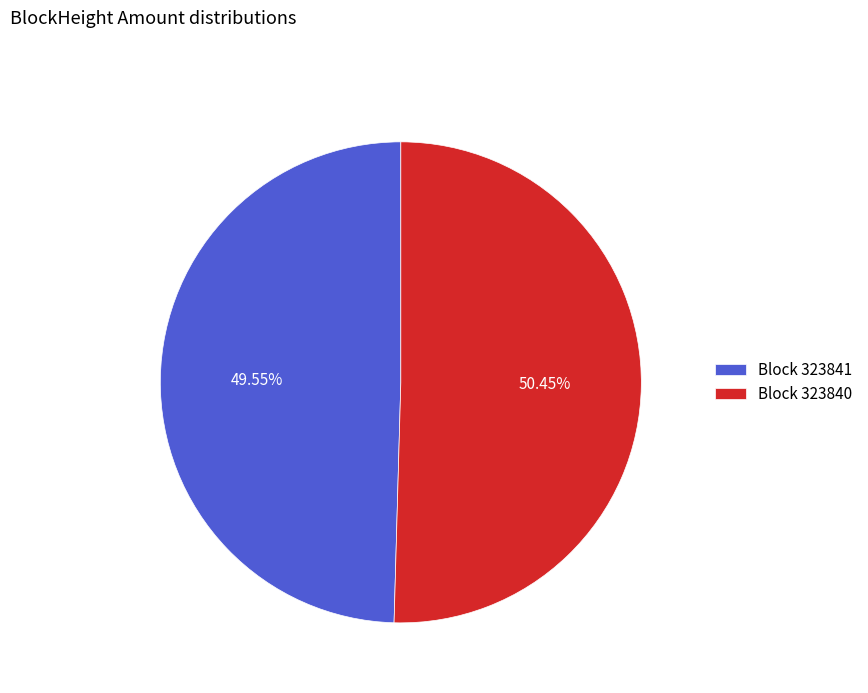

Is there a majority slice in this chart?

Yes